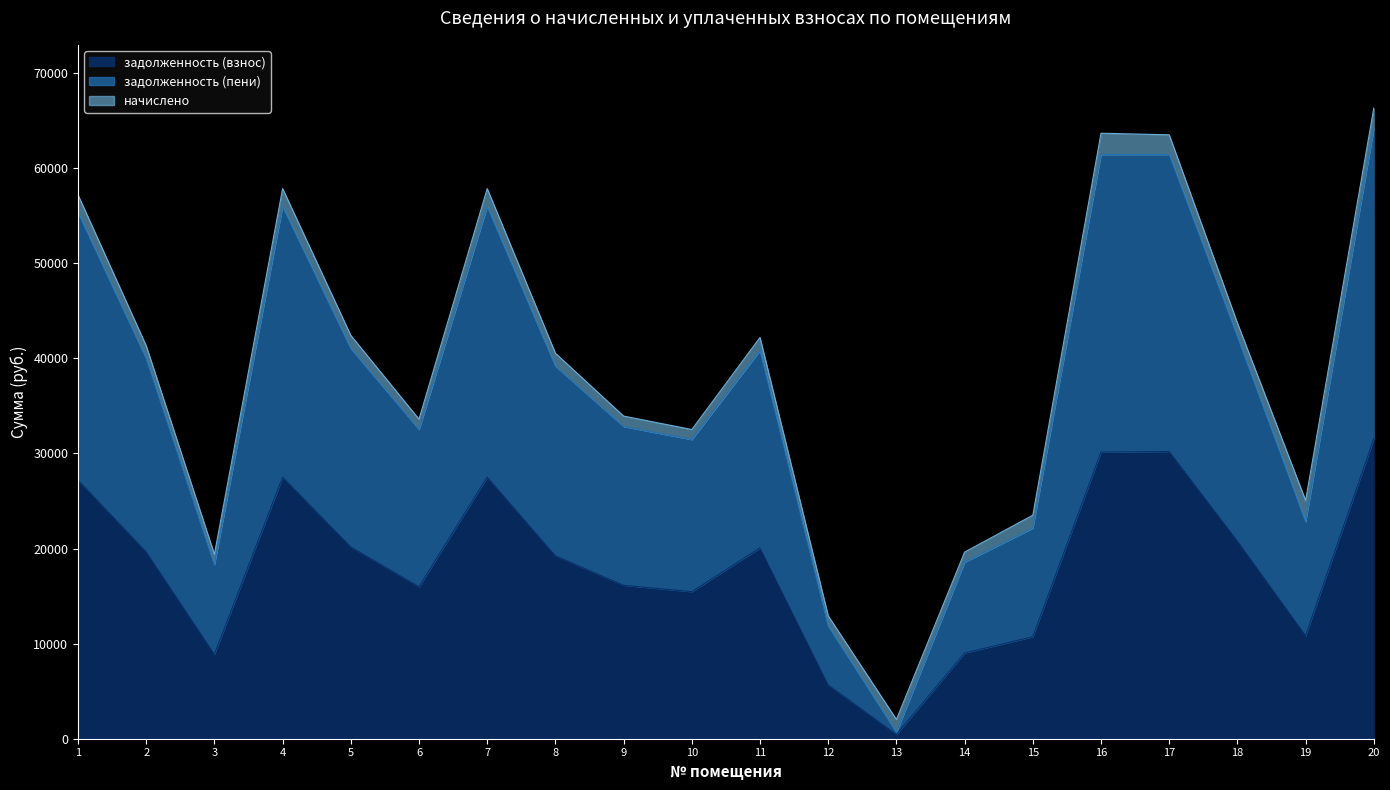

What is the difference between the задолженность (пени) values at 10 and 15?

9319.1